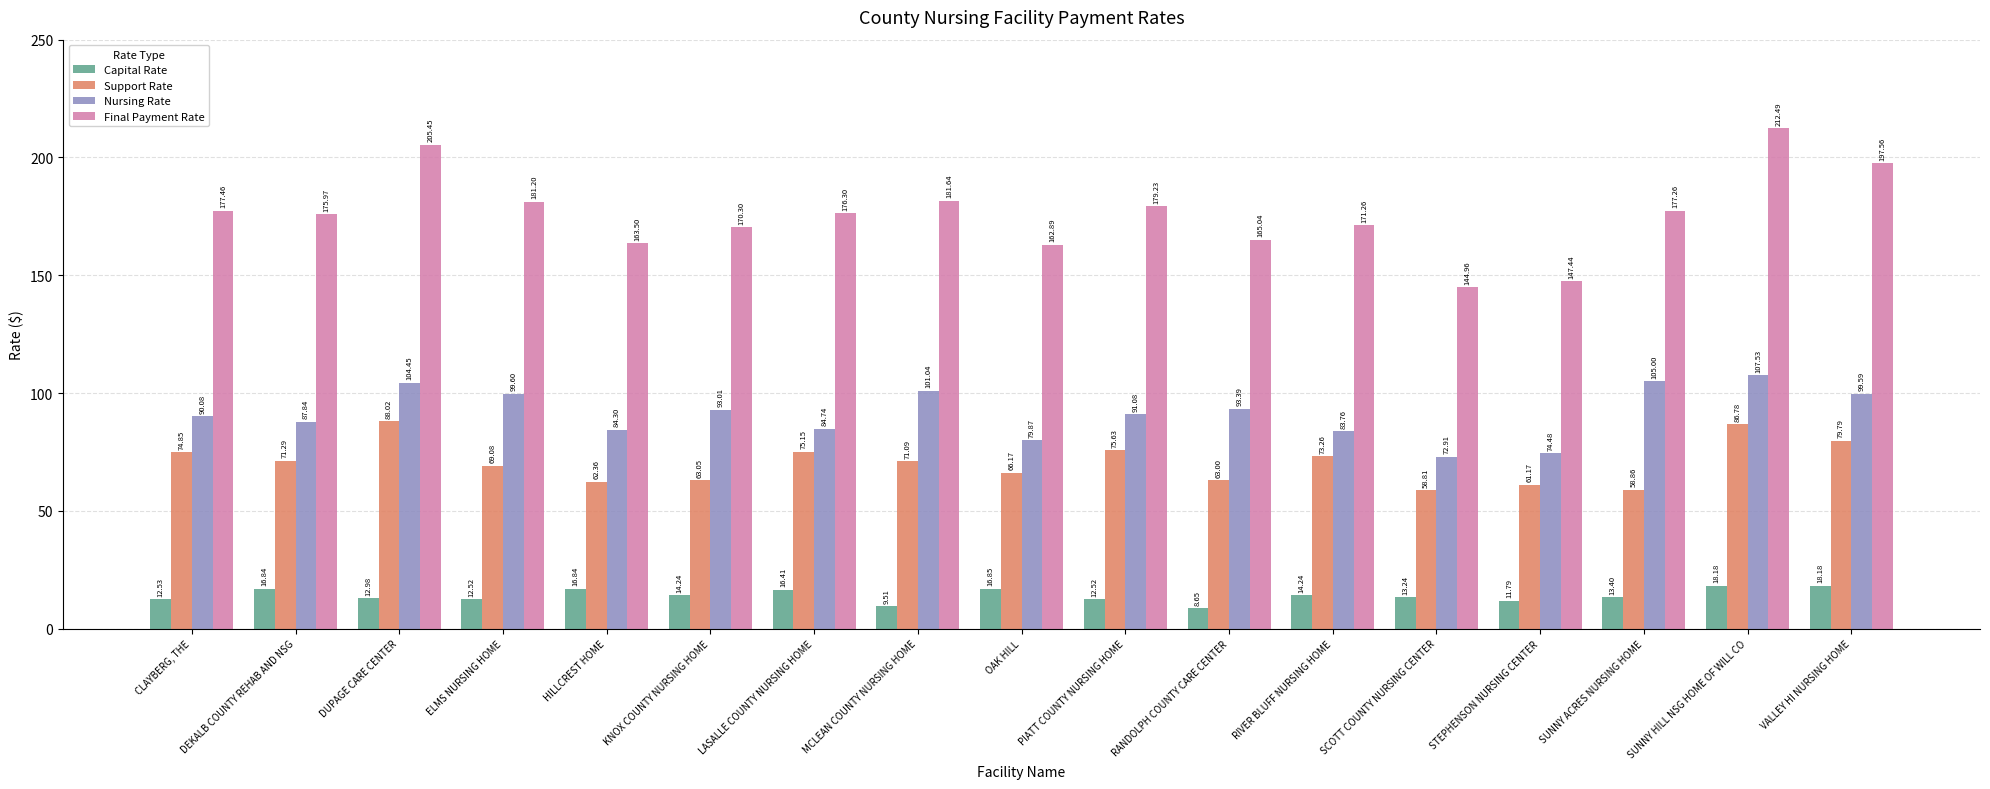

Which series changed the most between KNOX COUNTY NURSING HOME and SCOTT COUNTY NURSING CENTER?

Final Payment Rate